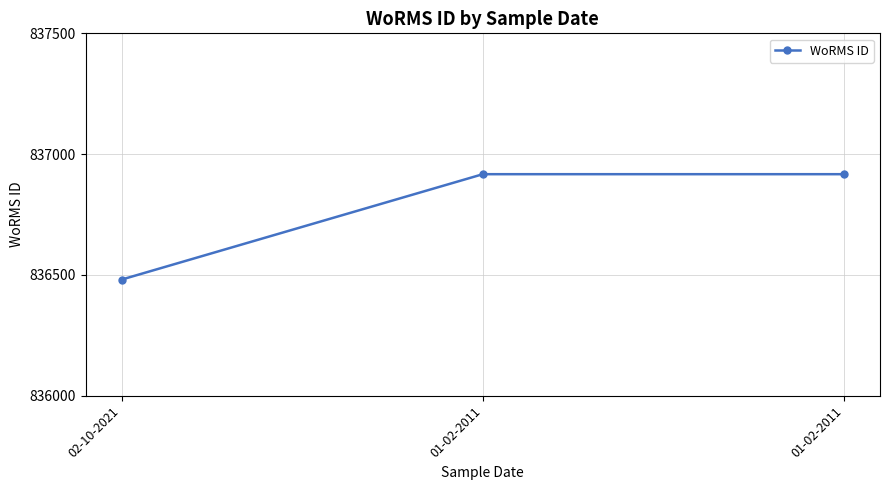

Count the number of data series in this chart.

1